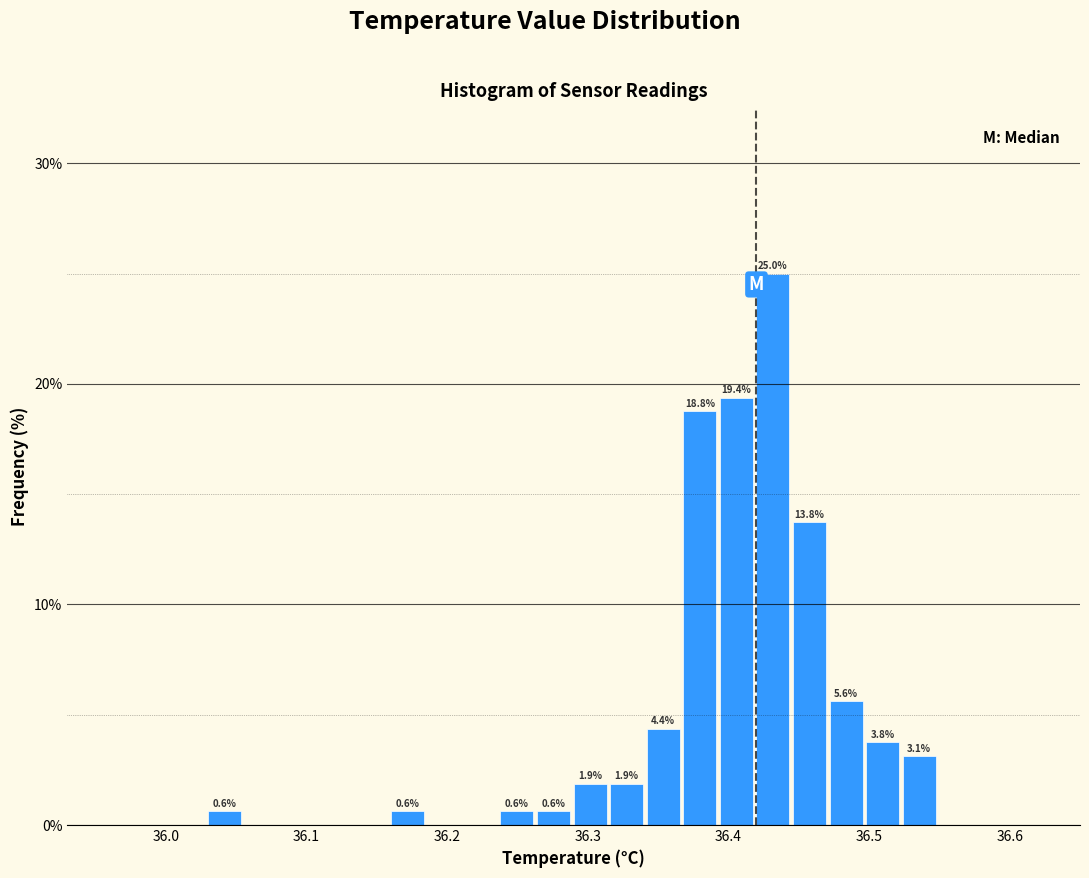

Around what value on the x-axis is the tallest bar? Give the approximate position of its centre, as read against the axis.

36.43